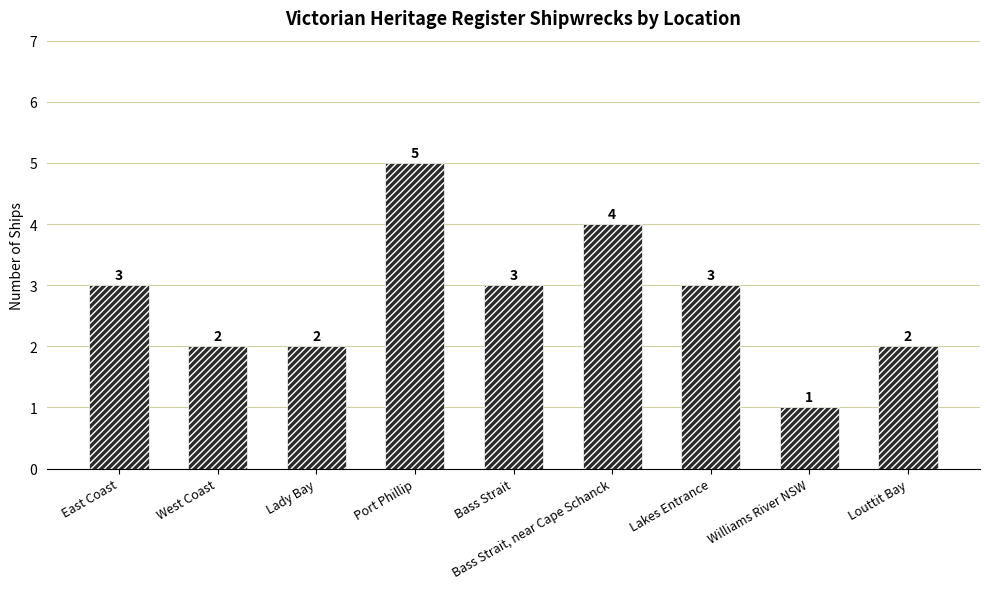

Reading left to right, what are all the values shown in this chart?

East Coast=3	West Coast=2	Lady Bay=2	Port Phillip=5	Bass Strait=3	Bass Strait, near Cape Schanck=4	Lakes Entrance=3	Williams River NSW=1	Louttit Bay=2